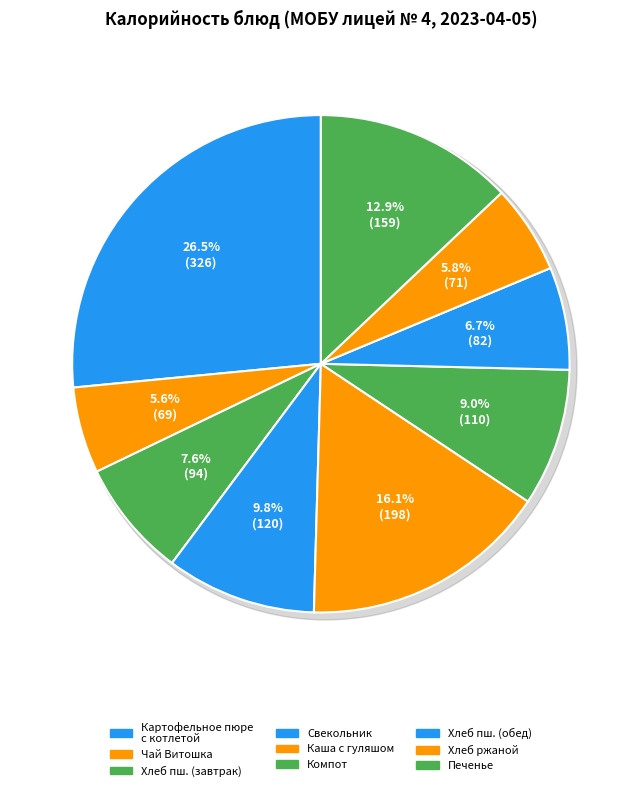

To the nearest percent, what is the combined percentage of Компот из смеси сухофруктов and Чай витаминизированный Витошка?

15%